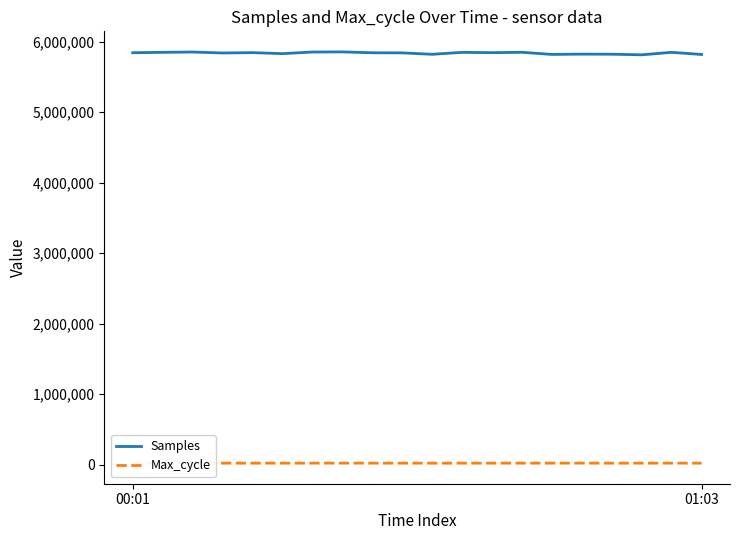

True or false: Max_cycle and Samples intersect in this chart.

False